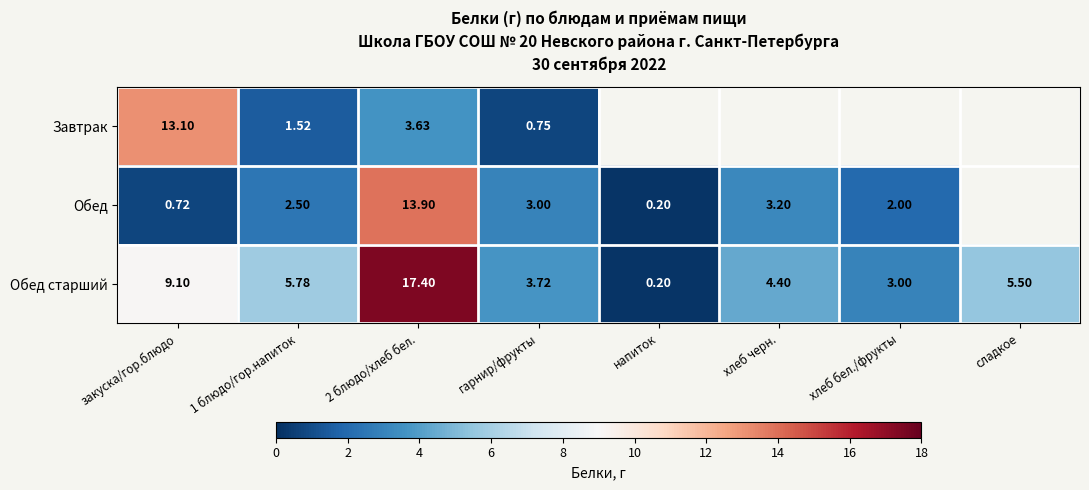

Is the value of Обед старший at гарнир/фрукты greater than the value of Завтрак at 1 блюдо/гор.напиток?

Yes